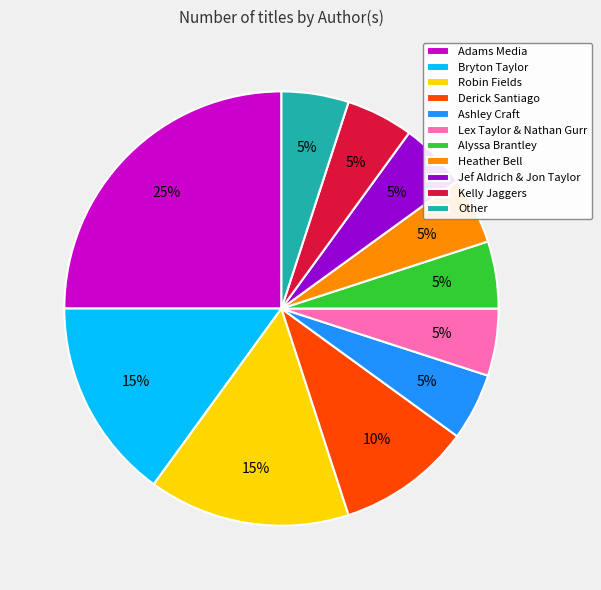

What is the ratio of the value at Adams Media to the value at Jef Aldrich & Jon Taylor?

5.0